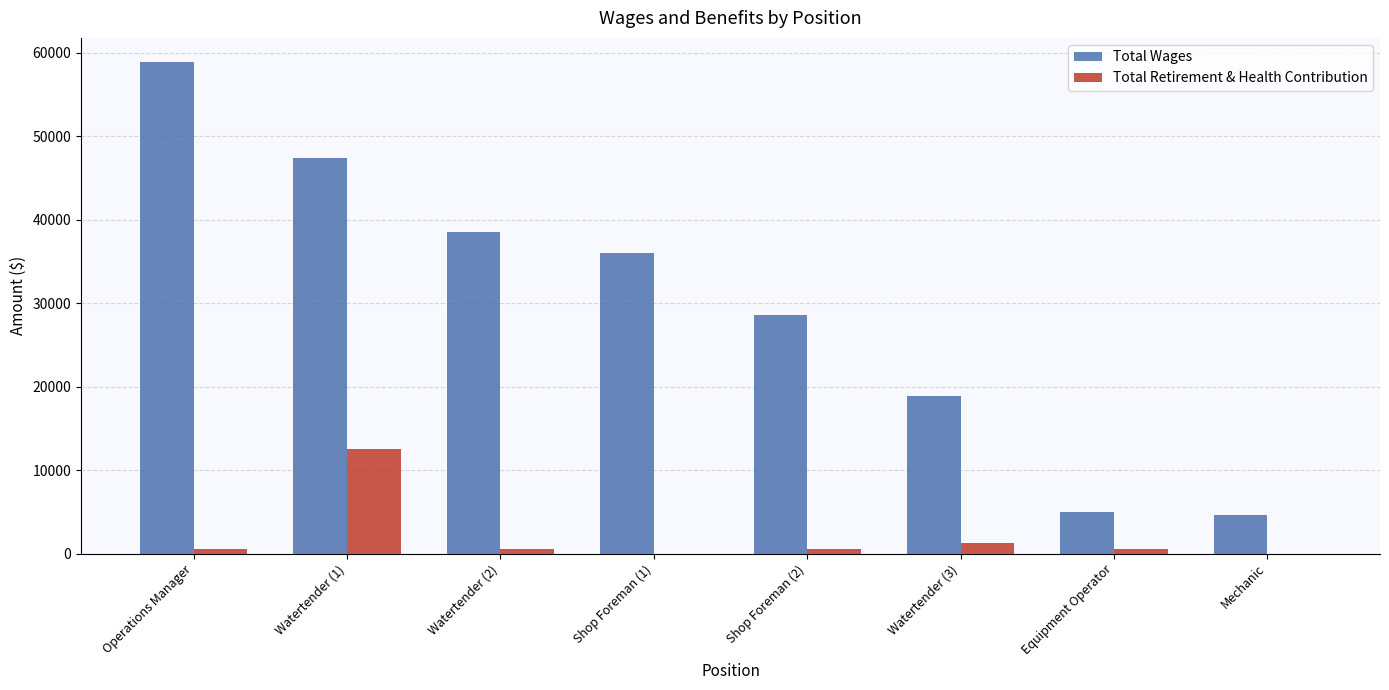

Does the chart contain stacked bars?

No